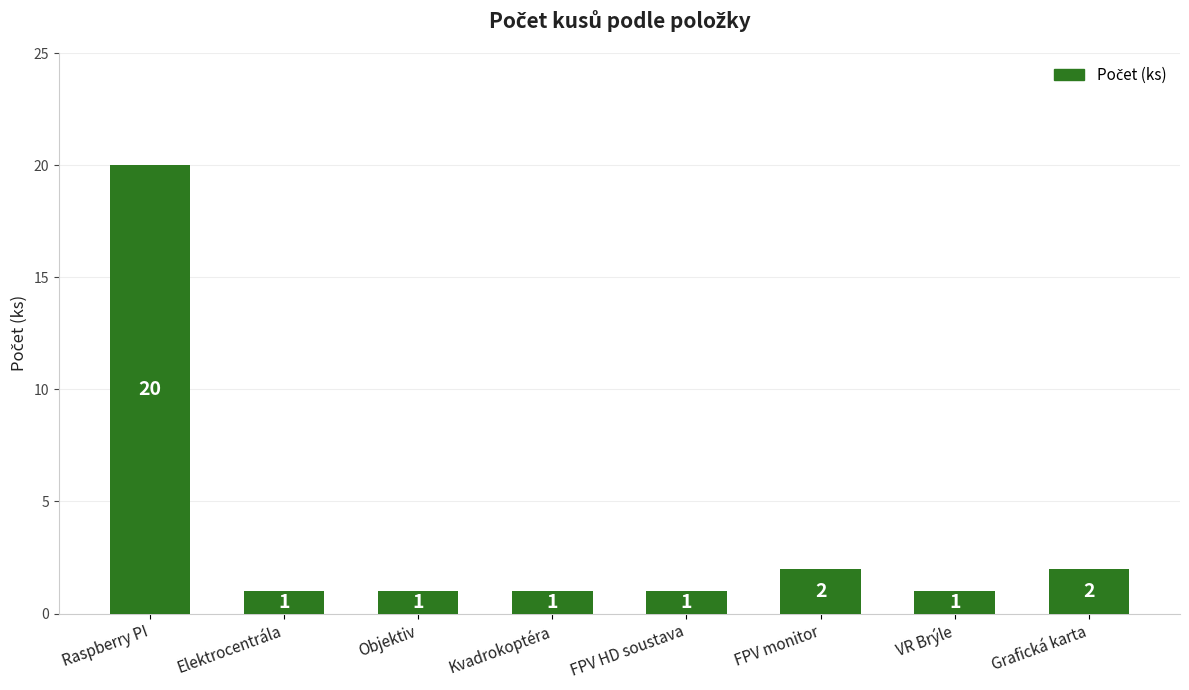

What is the difference between the values at FPV monitor and Objektiv?

1